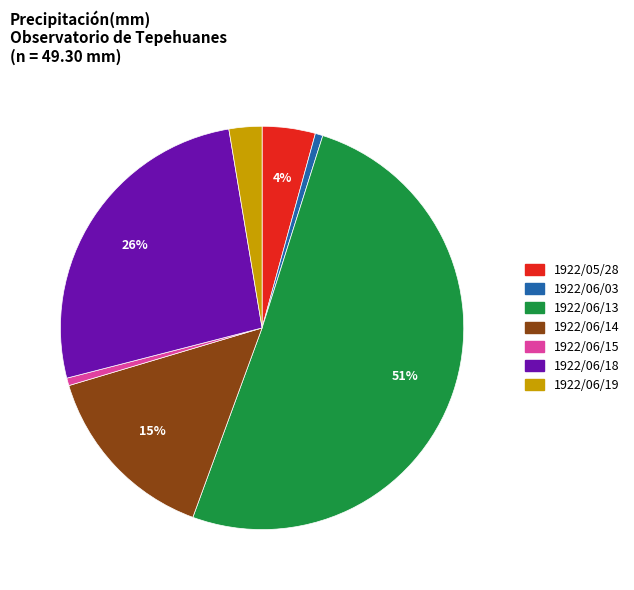

What is the largest slice in the pie chart?

1922/06/13